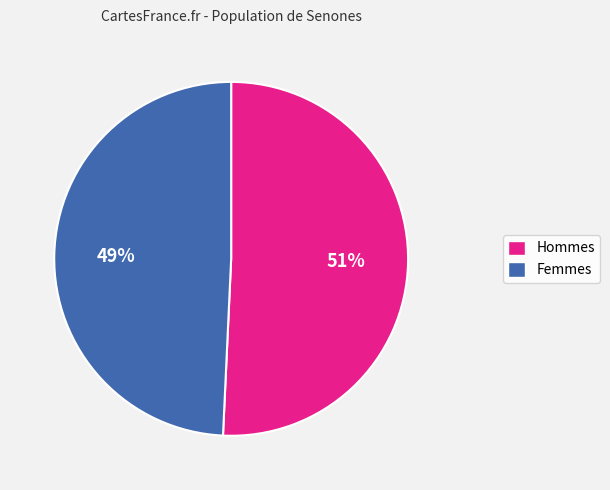

To the nearest percent, what is the average slice percentage?

50%